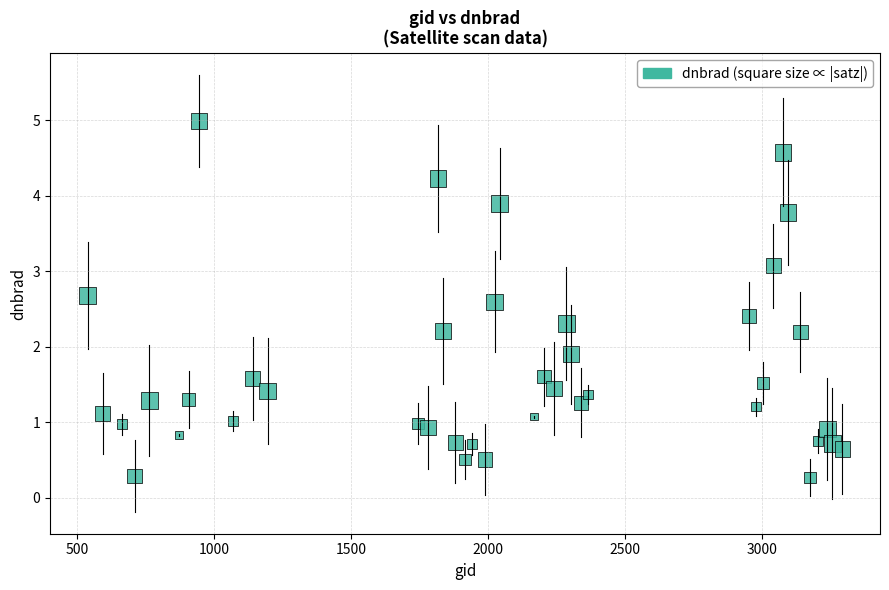

What is the range of Y values (max minus min)?

4.7